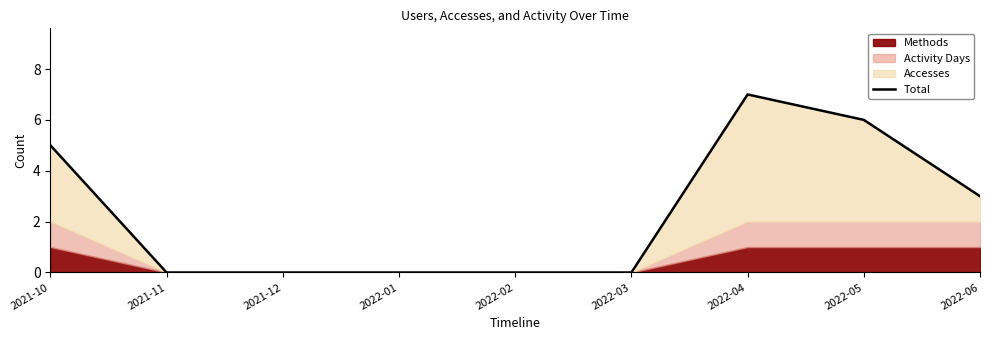

How many values are between 0 and 5?

7